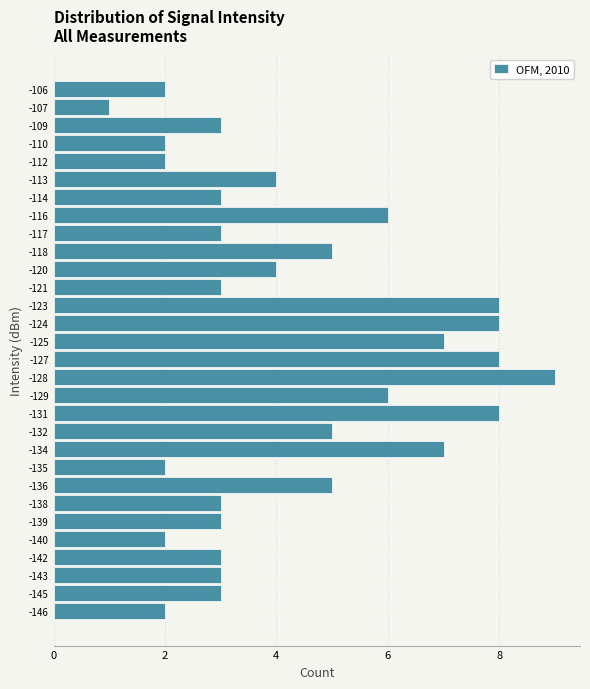

Reading bottom to top, transcribe all the data shown in this chart.

-146=2	-145=3	-143=3	-142=3	-140=2	-139=3	-138=3	-136=5	-135=2	-134=7	-132=5	-131=8	-129=6	-128=9	-127=8	-125=7	-124=8	-123=8	-121=3	-120=4	-118=5	-117=3	-116=6	-114=3	-113=4	-112=2	-110=2	-109=3	-107=1	-106=2